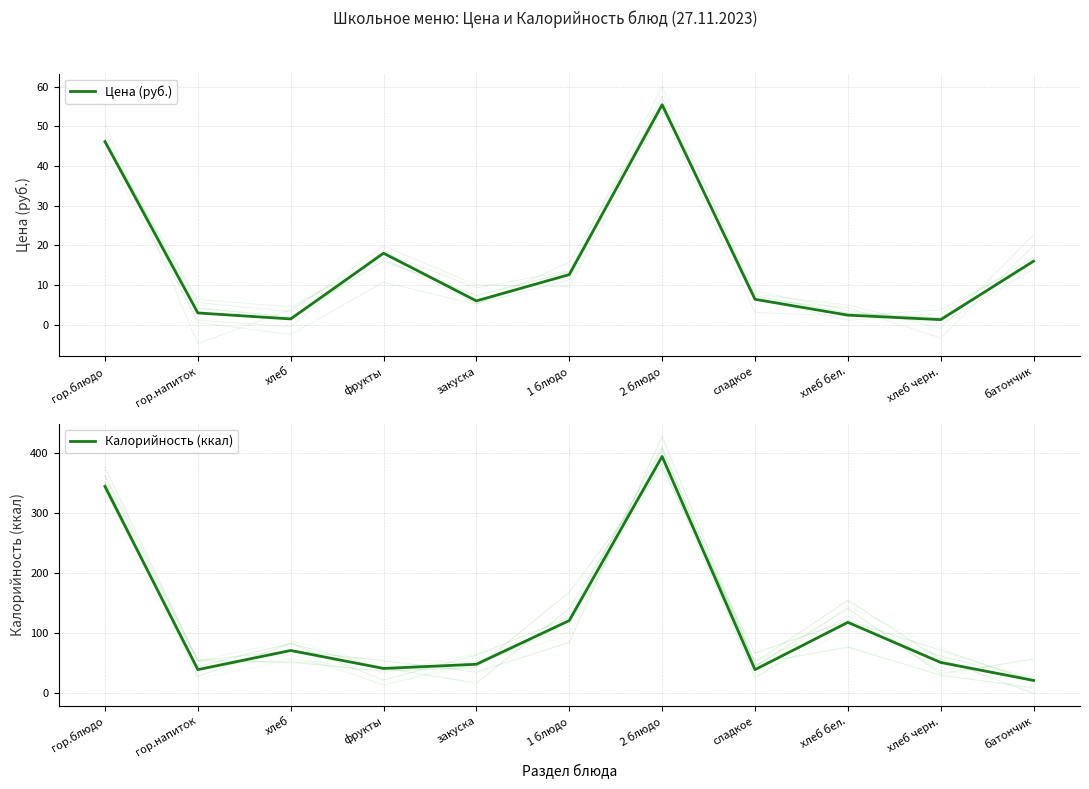

What is the difference between the second highest and minimum values in the Цена (руб.) series?

44.9